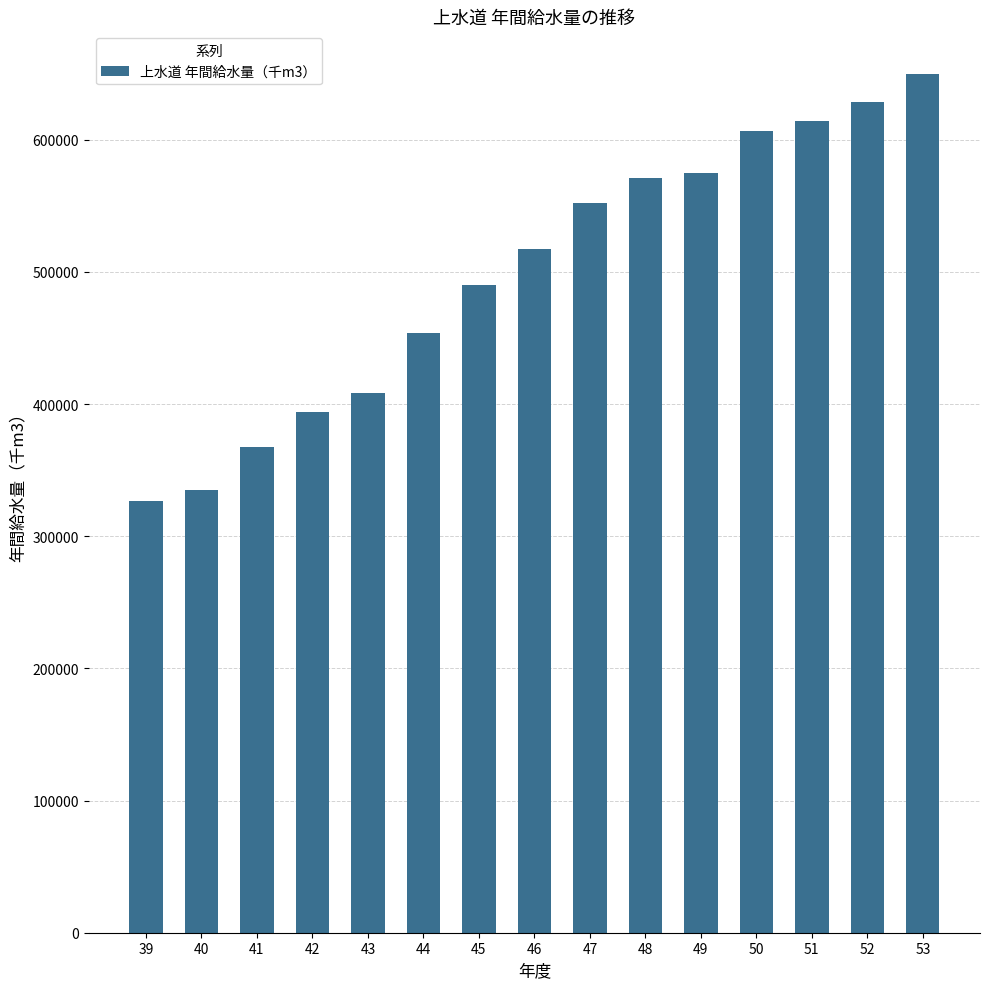

How many data points does each series have?

15